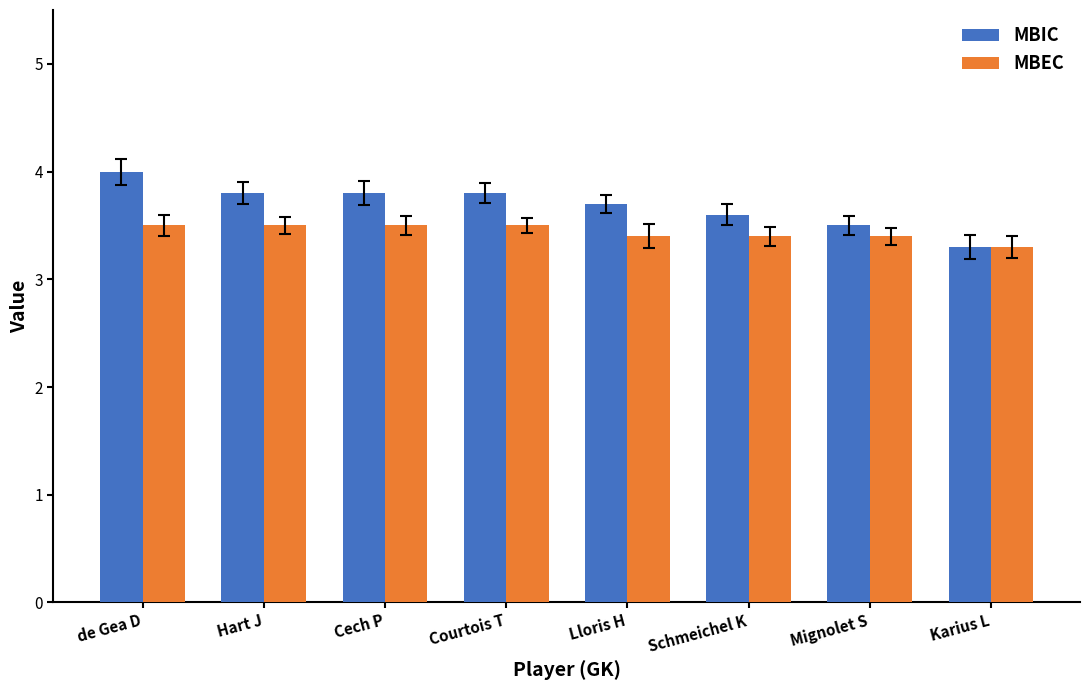

Is the value of MBEC at Karius L greater than the value of MBIC at Mignolet S?

No